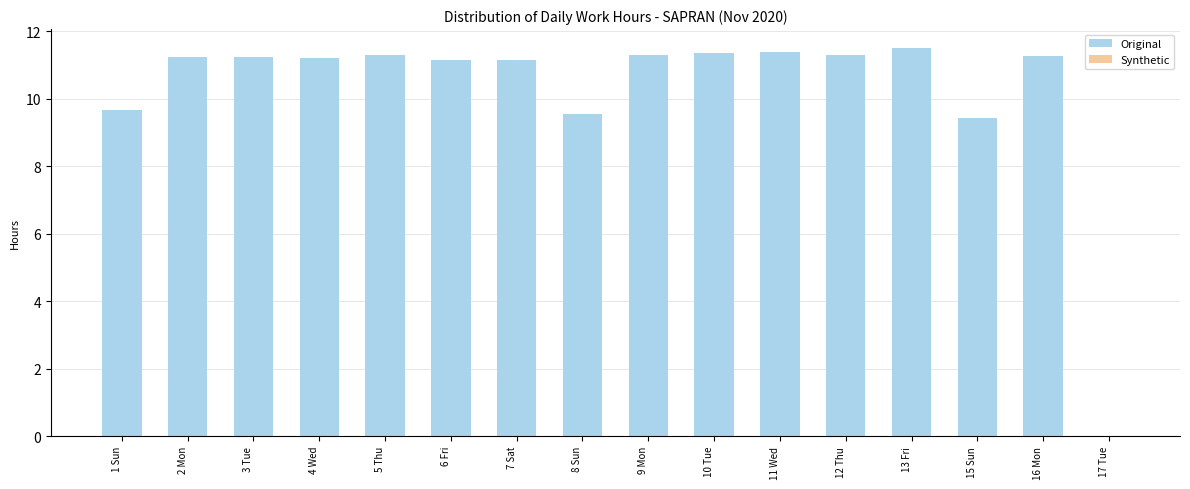

Are the bars horizontal?

No